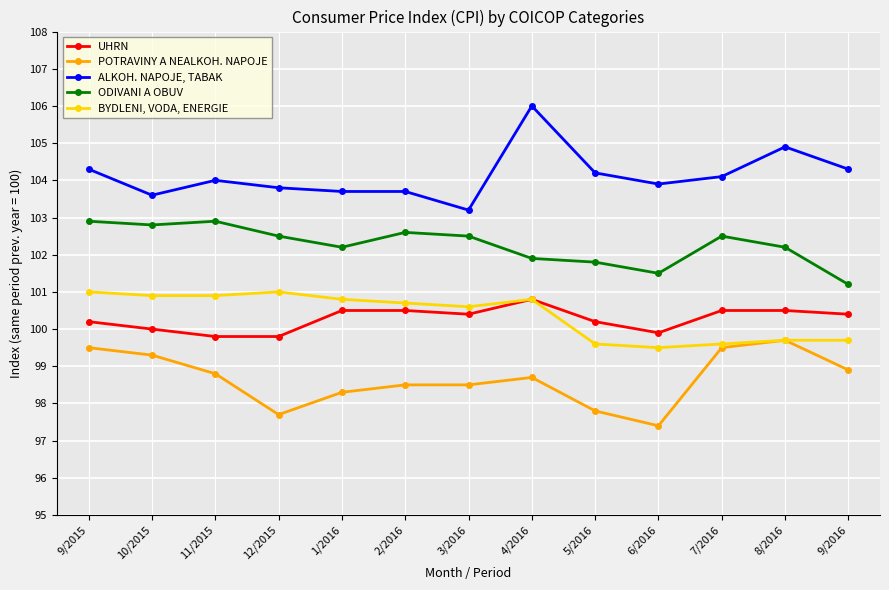

True or false: POTRAVINY A NEALKOH. NAPOJE has more than 1 interior local peaks.

True